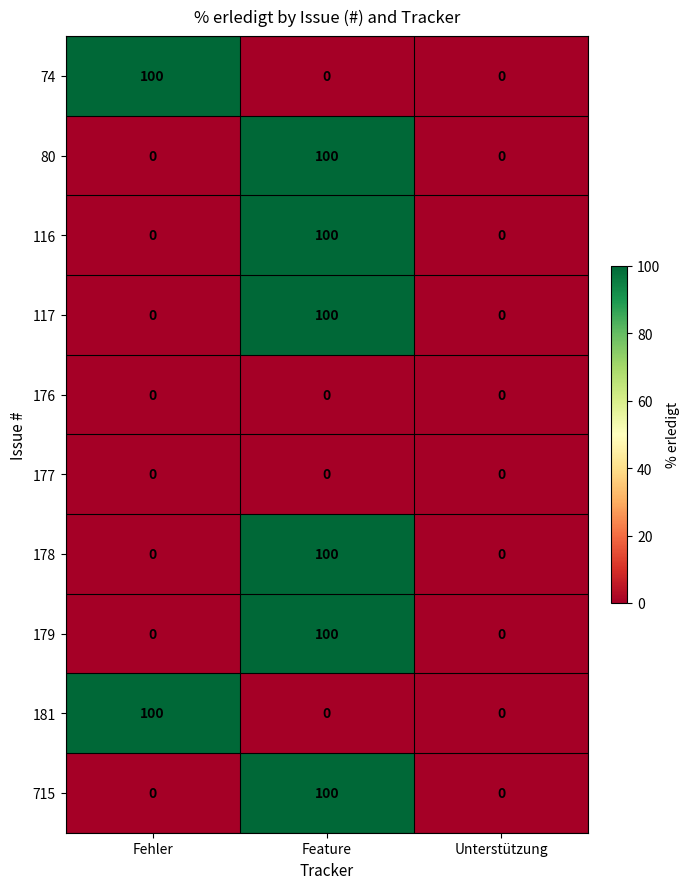

Is it true that 177 equals 0 at Fehler?

True